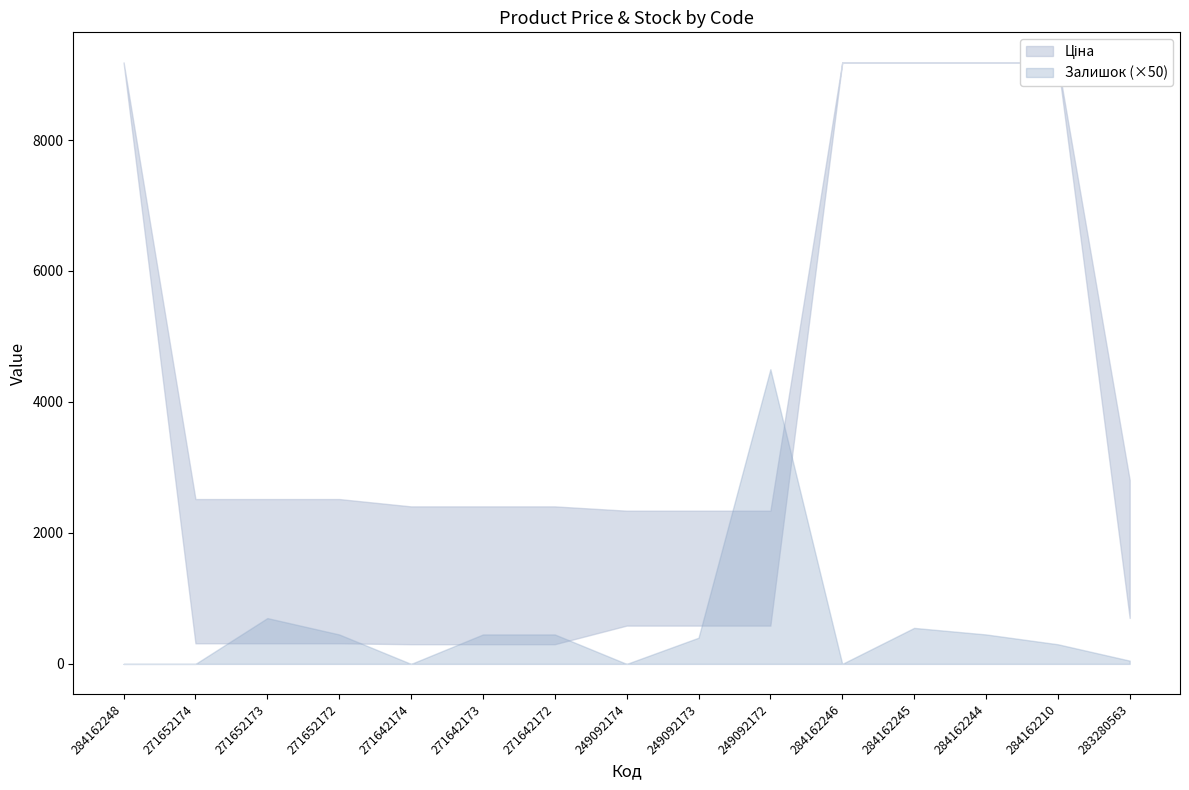

The value of Ціна at 271652172 is 314.7. True or false?

True